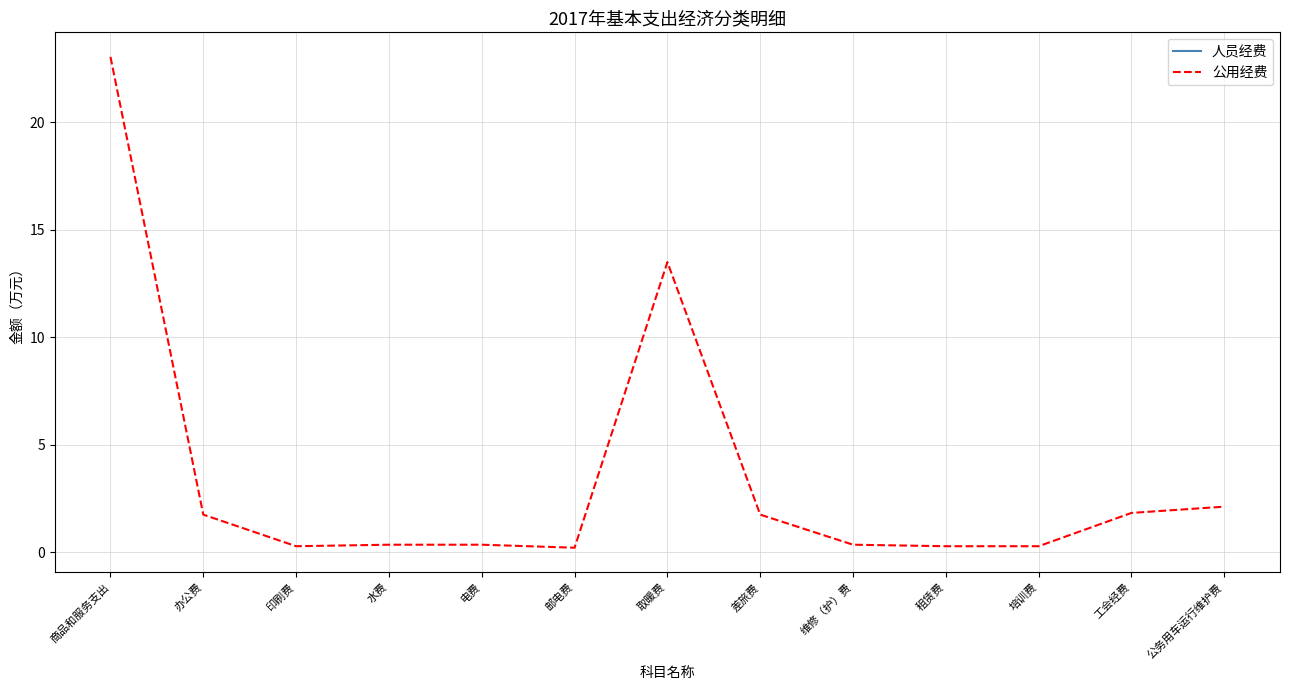

What position from the left is 差旅费?

8